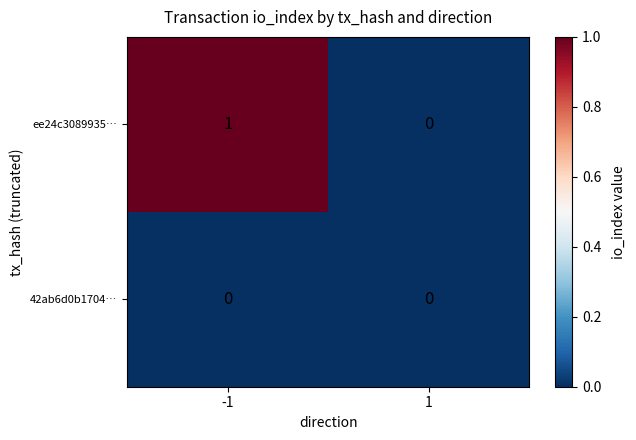

At which category is the sum across all series the highest?

-1